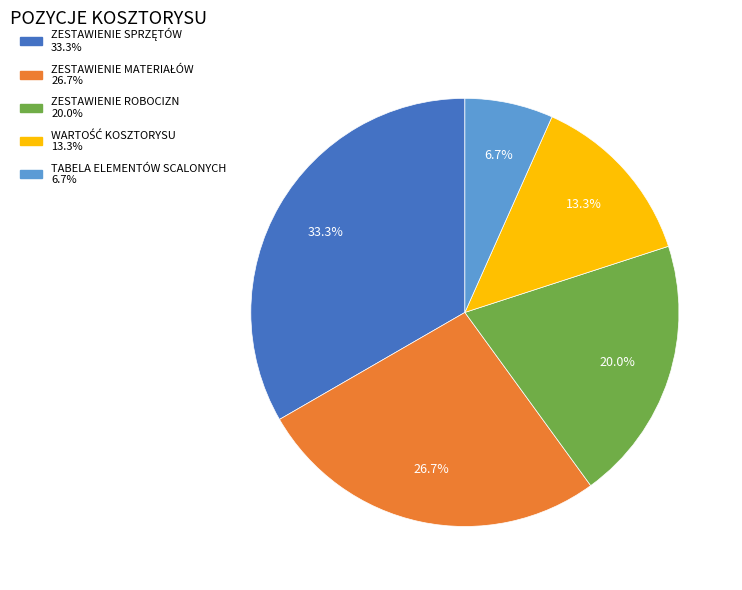

What is the smallest slice in the pie chart?

TABELA ELEMENTÓW SCALONYCH